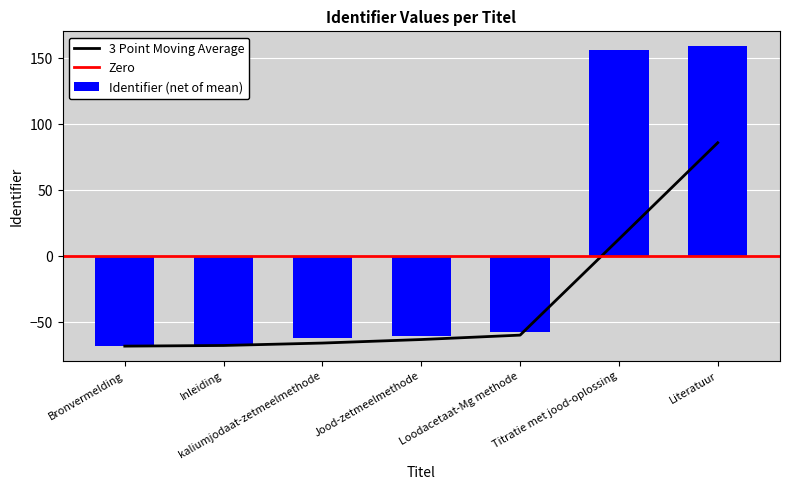

Where does the data first go above -60?

Loodacetaat-Mg methode